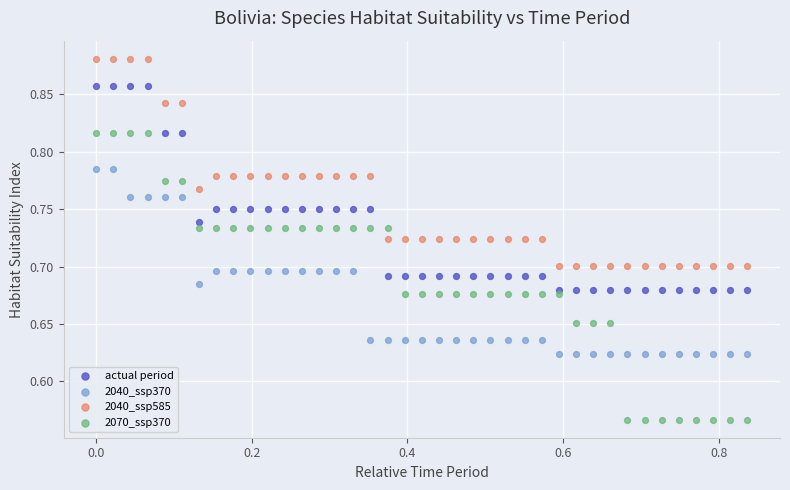

Which series reaches the maximum Y coordinate?

2040_ssp585